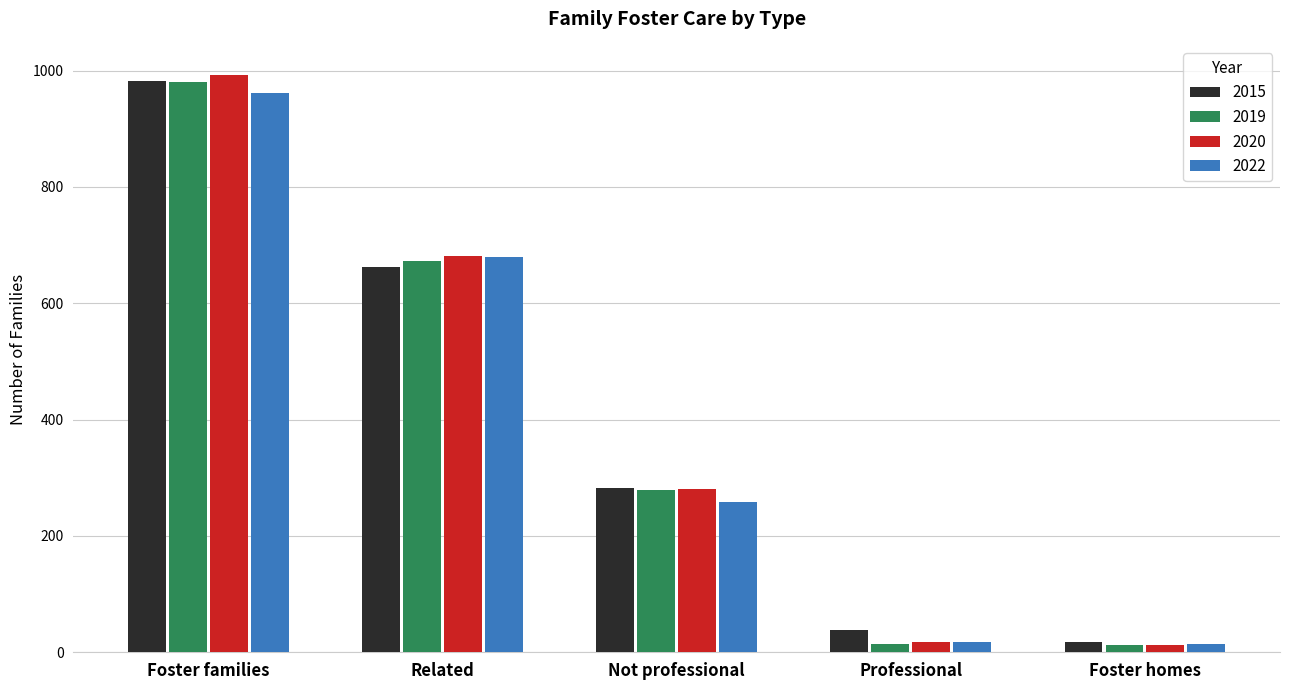

What is the difference between the second highest and second lowest values in the 2015 series?

624